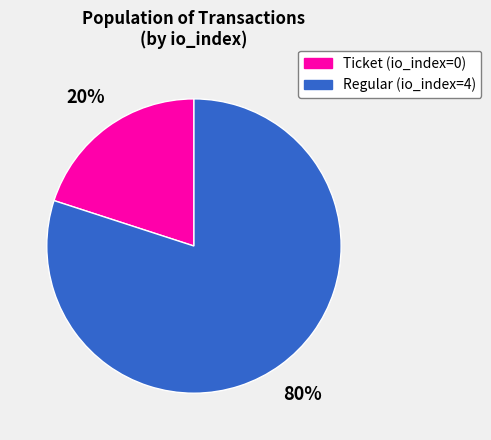

How many segments does this pie chart have?

2